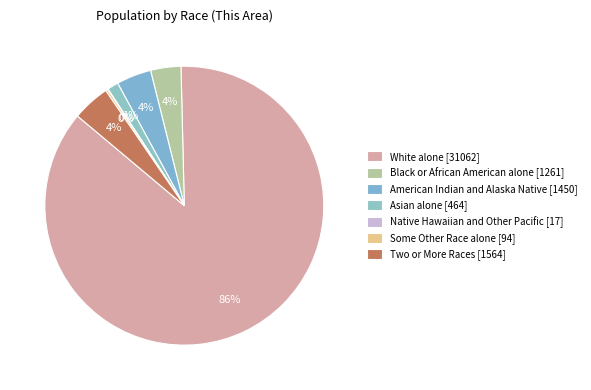

How many slices are in this pie chart?

7